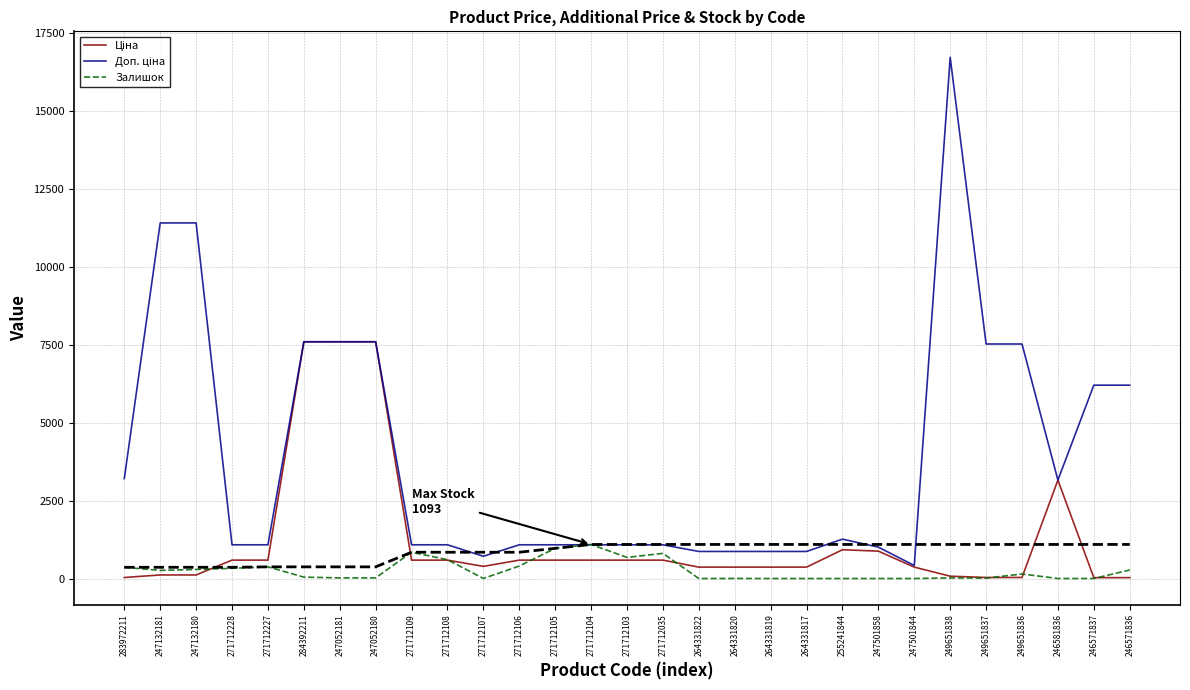

What are all the series names shown in the legend?

Ціна, Доп. ціна, Залишок